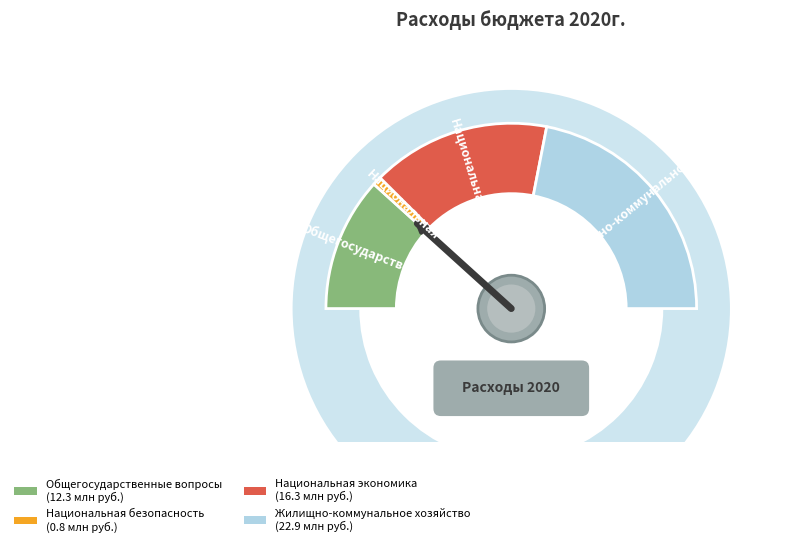

What is the largest slice in the pie chart?

Жилищно-коммунальное хозяйство